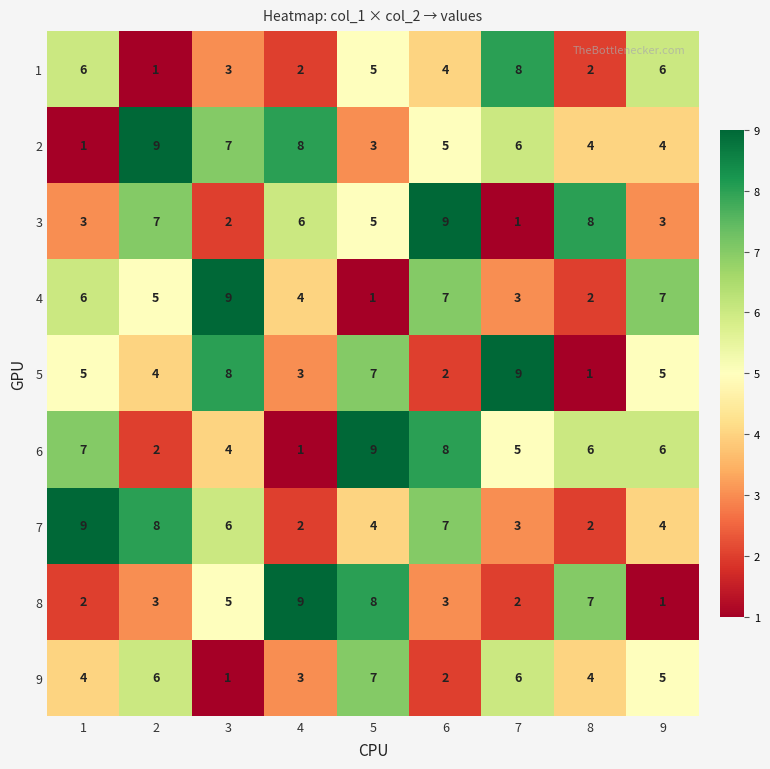

At which category is the sum across all series the highest?

5